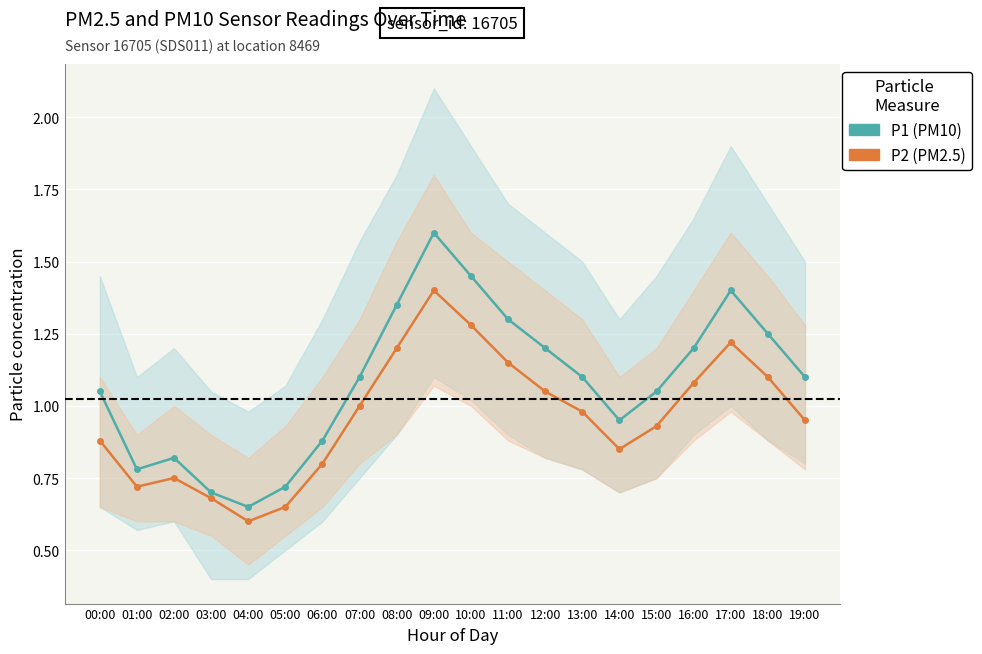

Reading right to left, transcribe all the data shown in this chart.

P1: 1.1	1.2	1.4	1.2	1.1	0.9	1.1	1.2	1.3	1.4	1.6	1.4	1.1	0.9	0.7	0.7	0.7	0.8	0.8	1.1
P2: 0.9	1.1	1.2	1.1	0.9	0.8	1.0	1.1	1.1	1.3	1.4	1.2	1.0	0.8	0.7	0.6	0.7	0.8	0.7	0.9